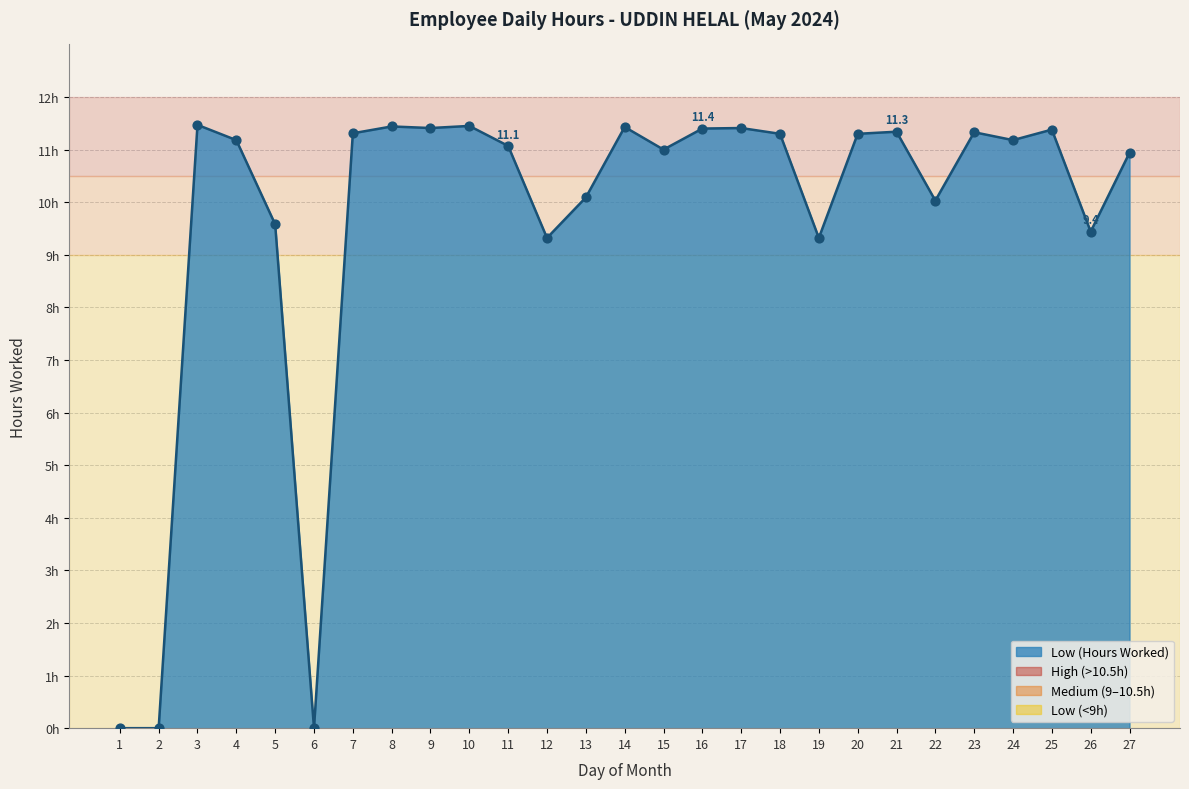

Is this an area chart (filled region under the line)?

Yes